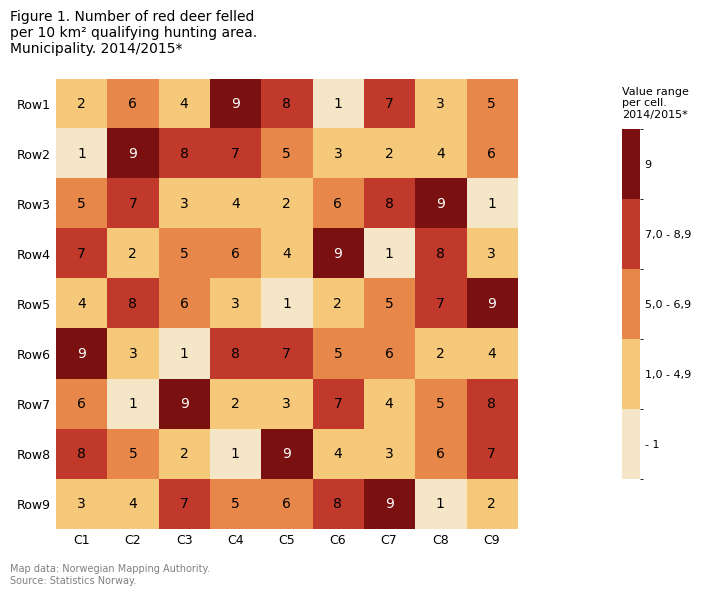

Where does the Row9 series first go above 5?

C3